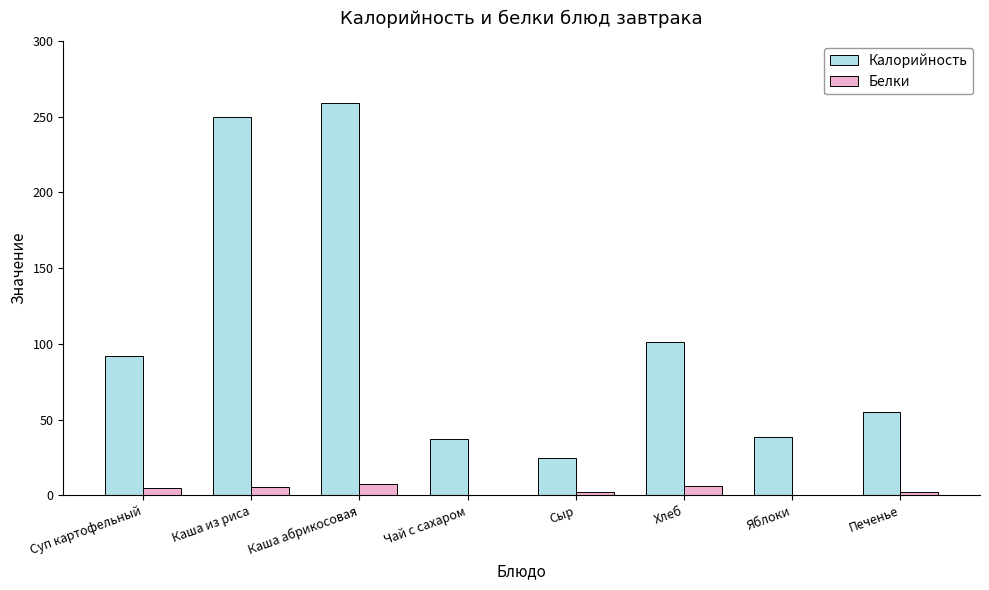

Between Каша абрикосовая and Яблоки, which series saw the biggest shift?

Калорийность